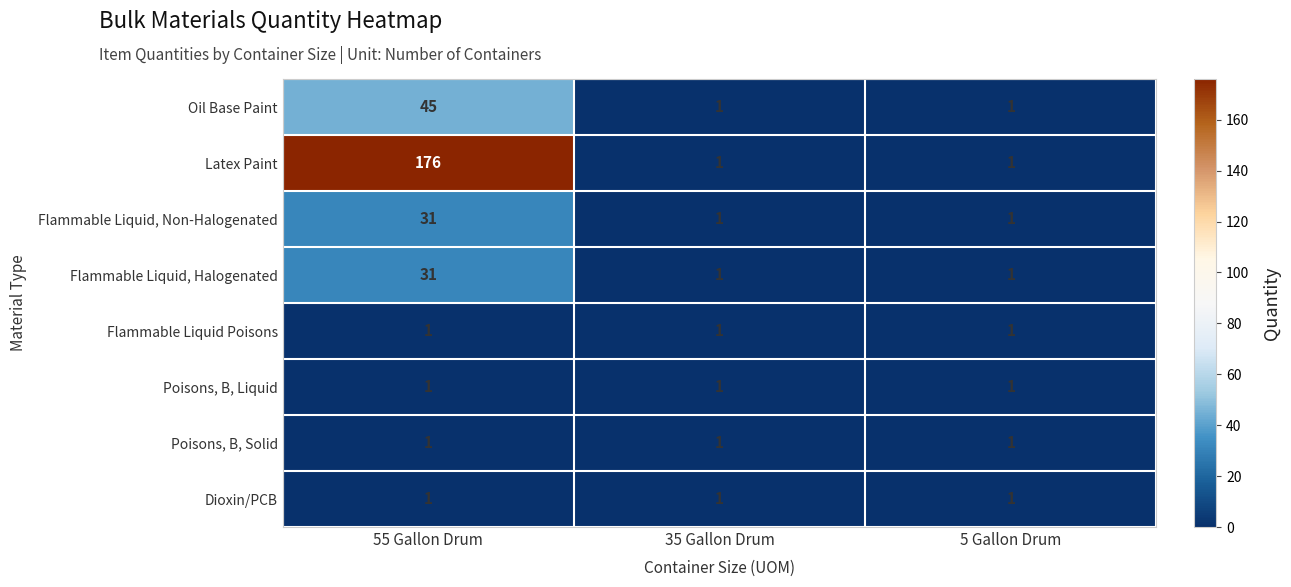

What is the difference between the maximum and minimum values in the Oil Base Paint series?

44